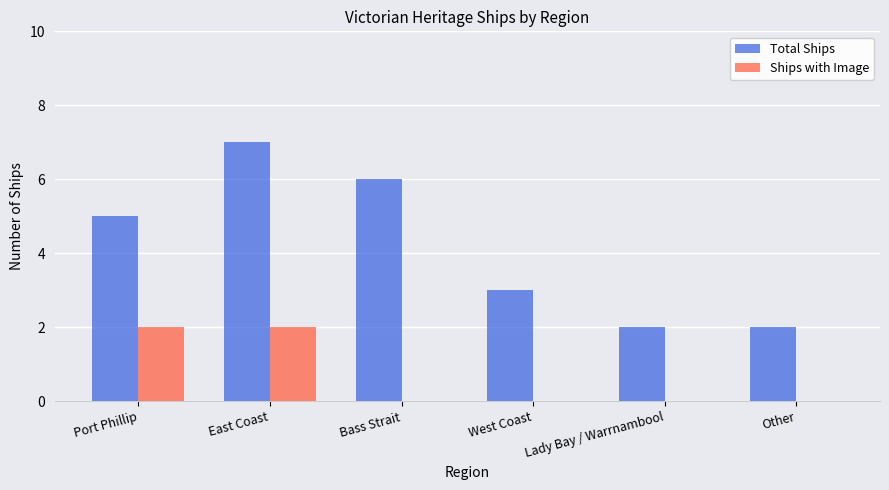

What is the sum of all Total Ships values?

25